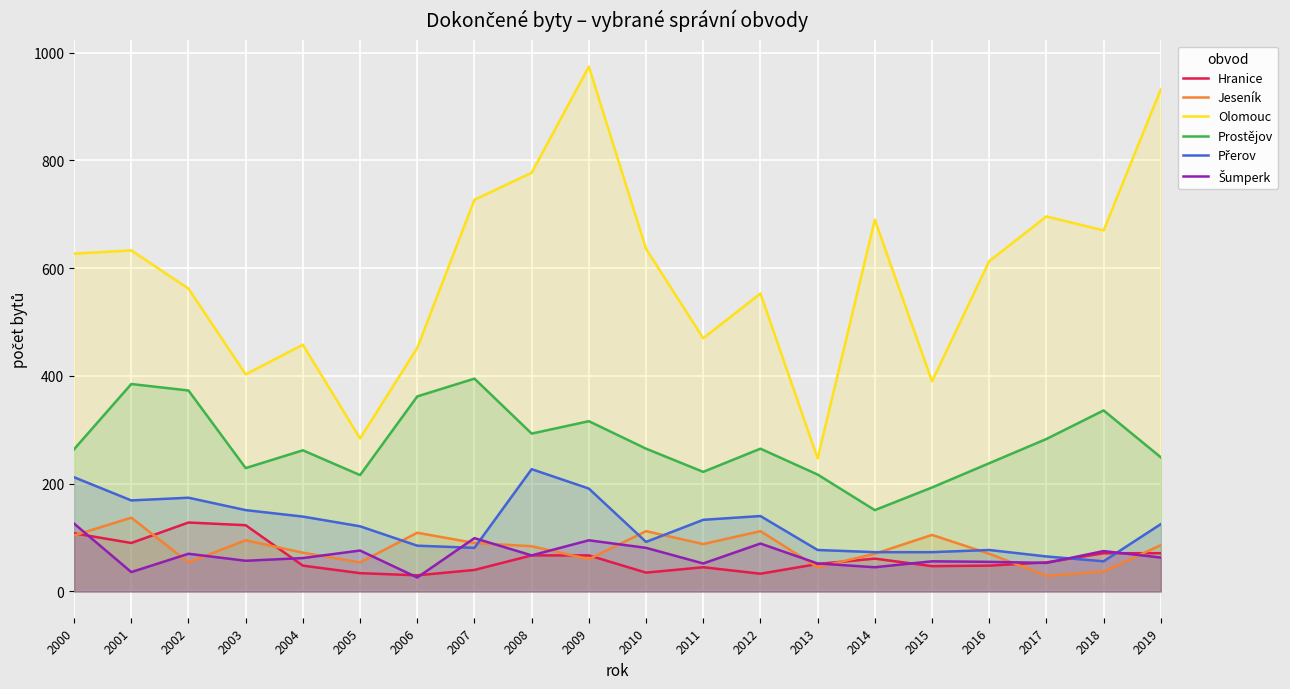

At which label is Olomouc closest to 610?

2016